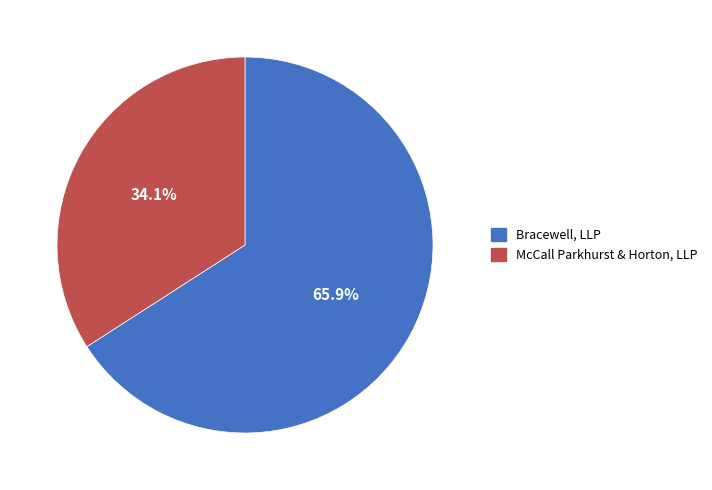

How many slices are in this pie chart?

2